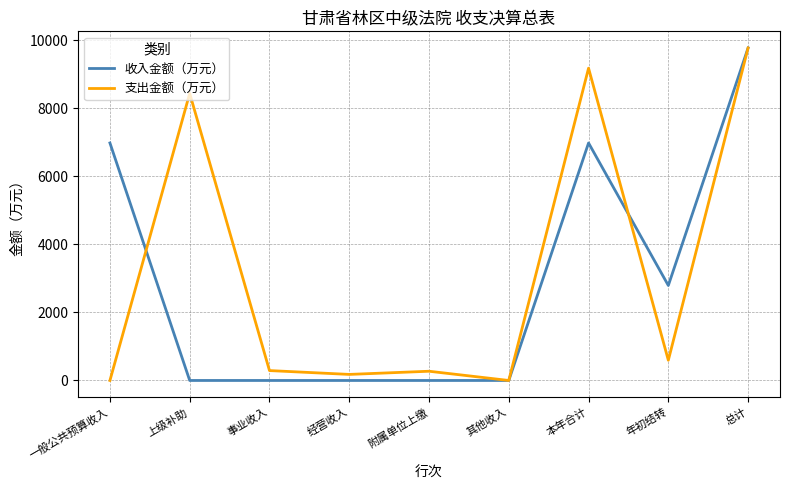

The 支出金额（万元） series shows -3223.2 at 一般公共预算收入. True or false?

False